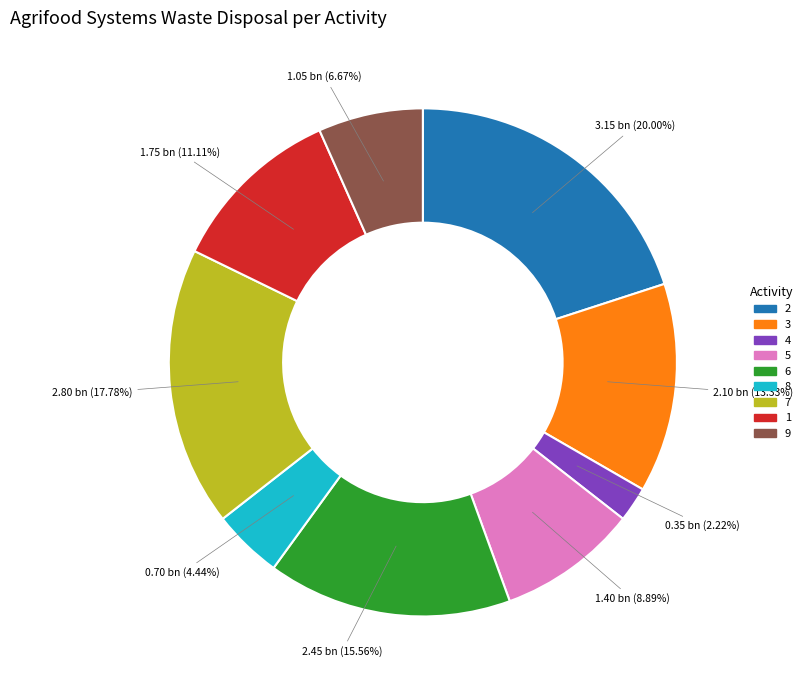

Which category has the smallest portion of the pie?

4